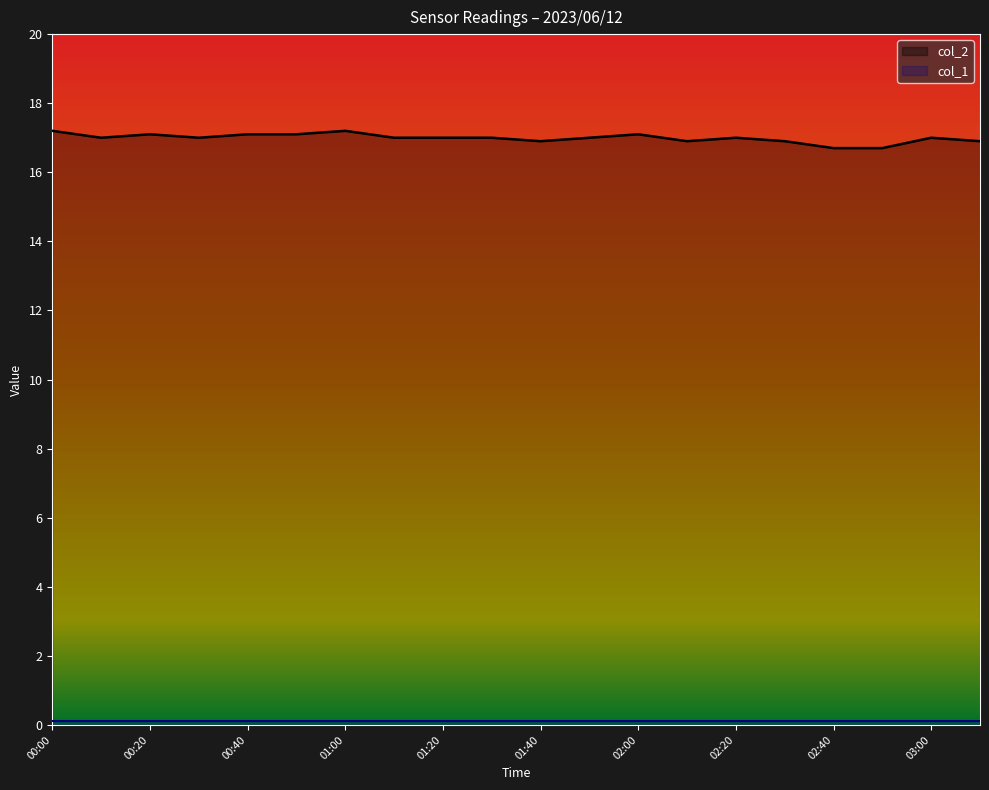

What is the sum of all values?

339.8